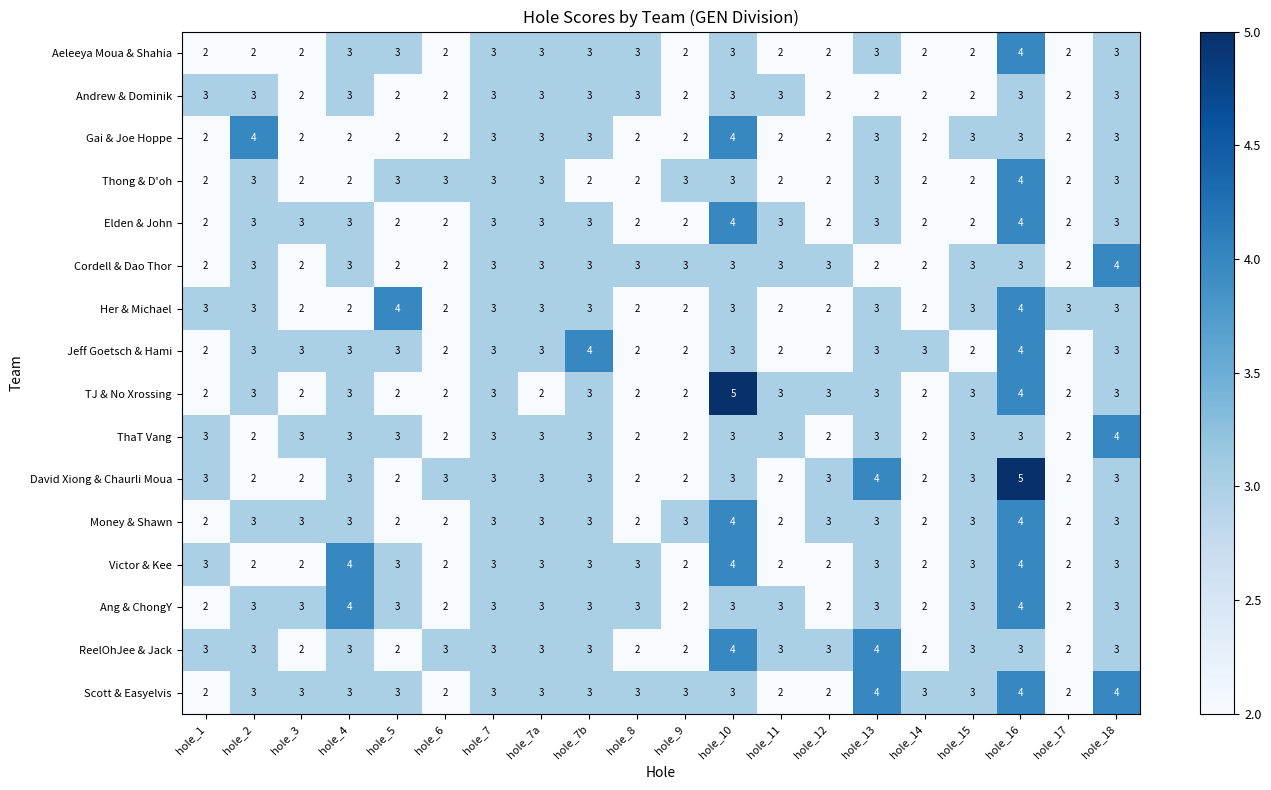

Count the Elden & John values in the range 2 to 3.

18